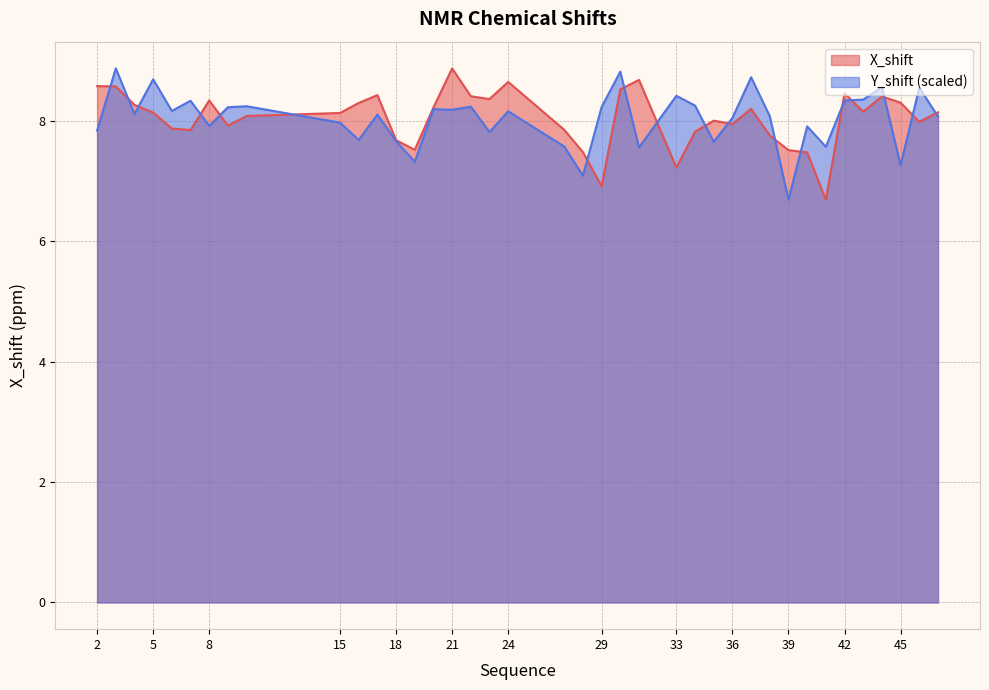

How many times do Y_shift and X_shift cross each other?

18